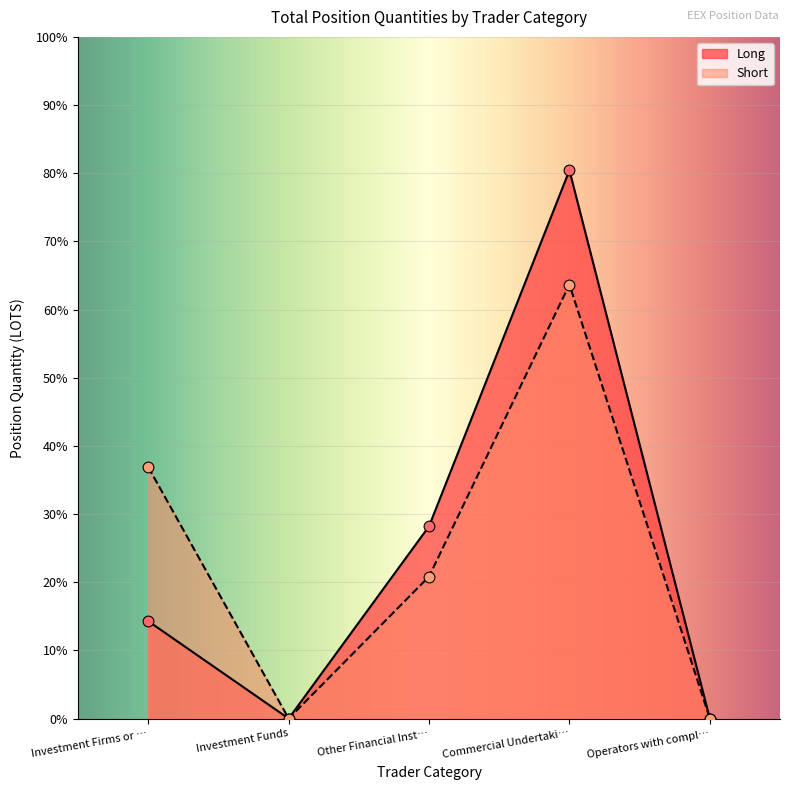

What are all the series names shown in the legend?

Long, Short